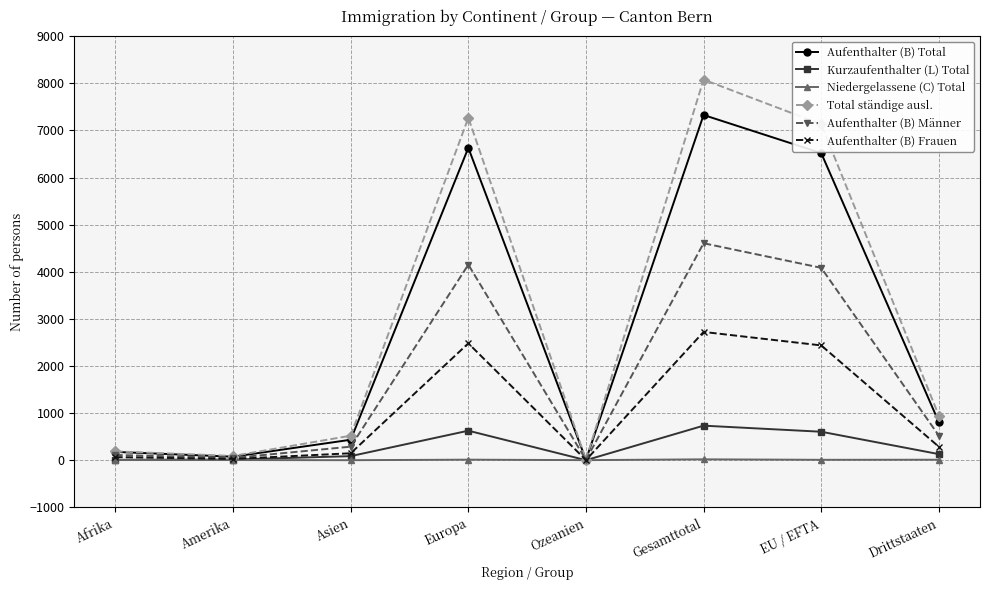

Is the value of Total ständige ausl. at Gesamttotal greater than the value of Kurzaufenthalter (L) Total at Asien?

Yes